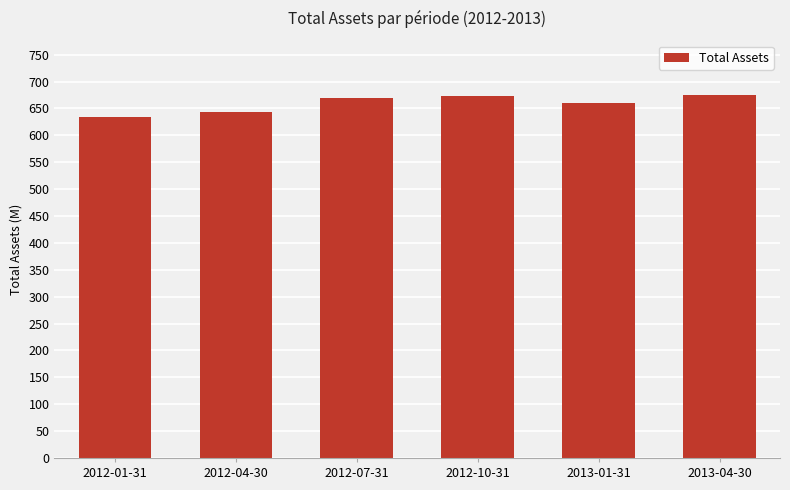

Reading left to right, list all the values displayed in this chart.

633743000	643274000	669475000	673153000	659627000	674744000